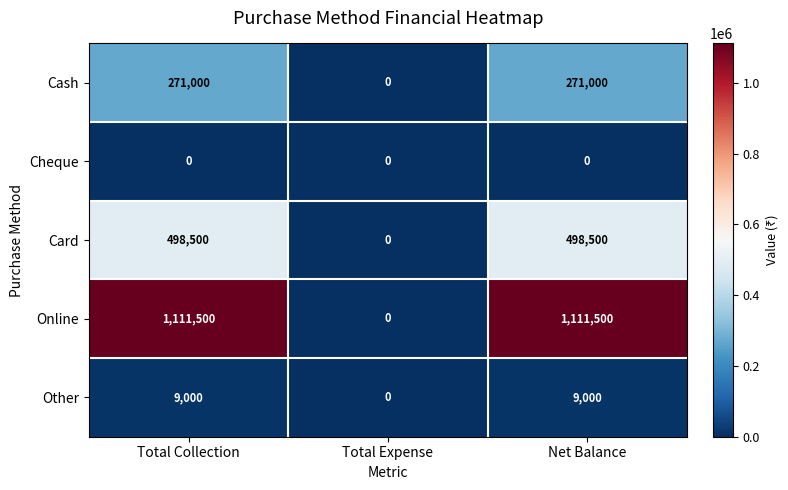

Reading left to right, extract all data points from this chart.

Cash: 271000	0	271000
Cheque: 0	0	0
Card: 498500	0	498500
Online: 1111500	0	1111500
Other: 9000	0	9000